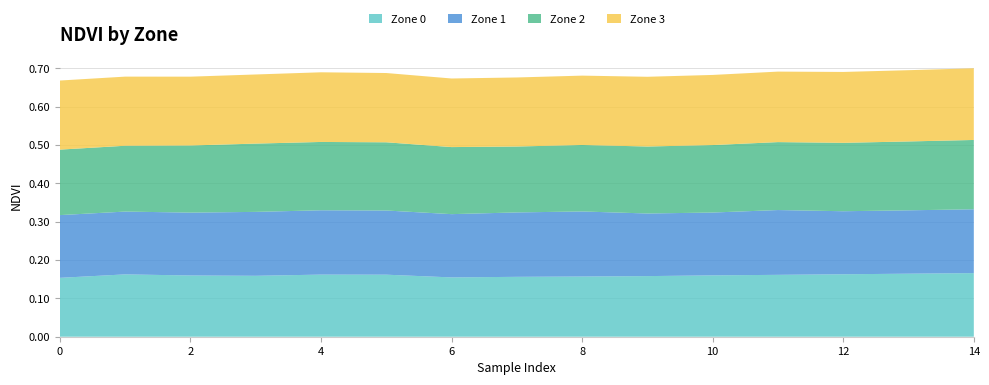

Reading left to right, list all the values displayed in this chart.

Zone 0: 0.2	0.2	0.2	0.2	0.2	0.2	0.2	0.2	0.2	0.2	0.2	0.2	0.2	0.2	0.2
Zone 1: 0.2	0.2	0.2	0.2	0.2	0.2	0.2	0.2	0.2	0.2	0.2	0.2	0.2	0.2	0.2
Zone 2: 0.2	0.2	0.2	0.2	0.2	0.2	0.2	0.2	0.2	0.2	0.2	0.2	0.2	0.2	0.2
Zone 3: 0.2	0.2	0.2	0.2	0.2	0.2	0.2	0.2	0.2	0.2	0.2	0.2	0.2	0.2	0.2